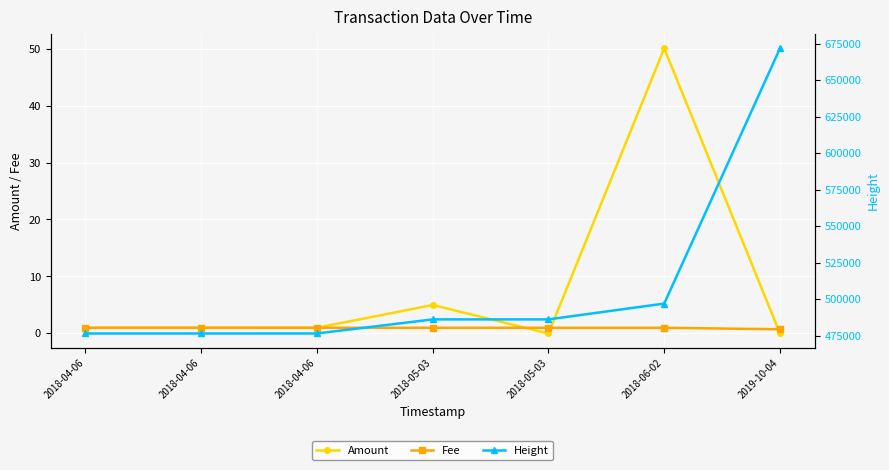

True or false: Amount and Height cross at least once.

False